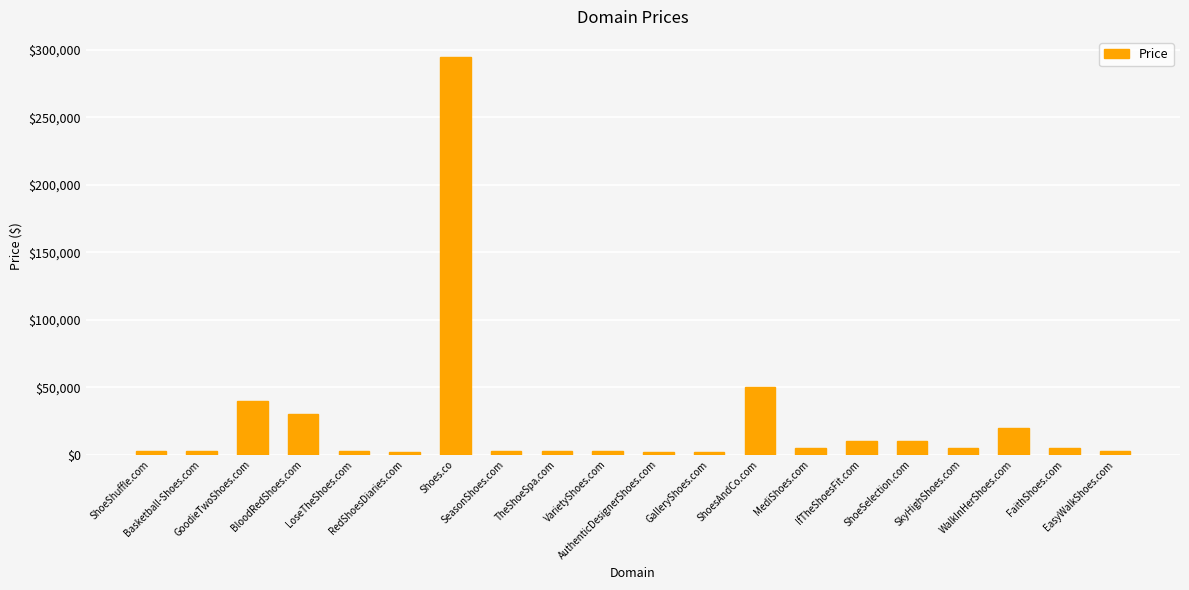

What is the difference between the second highest and second lowest values?

48000